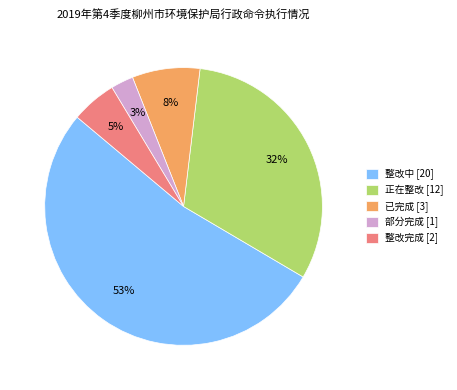

Do 正在整改 [12] and 整改完成 [2] together represent more than half of the pie?

No